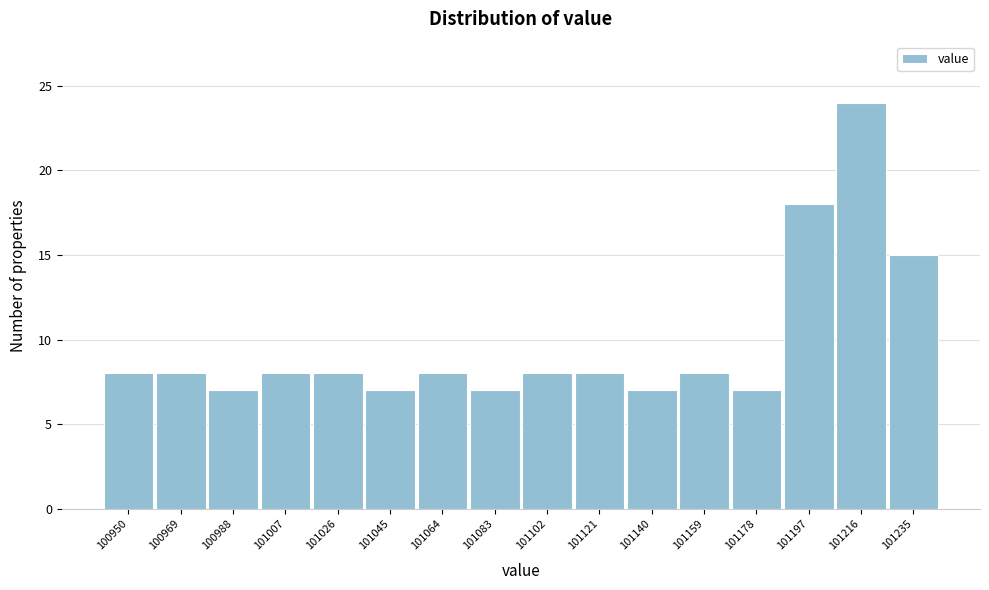

Over which range of the x-axis is the bar tallest?

101206 to 101226